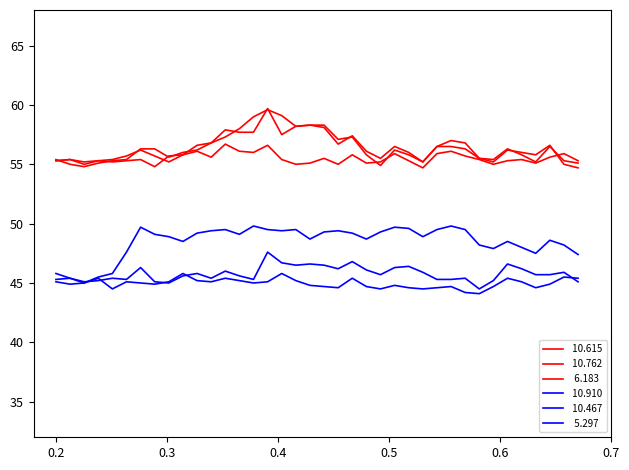

How many lines are shown in the chart?

6